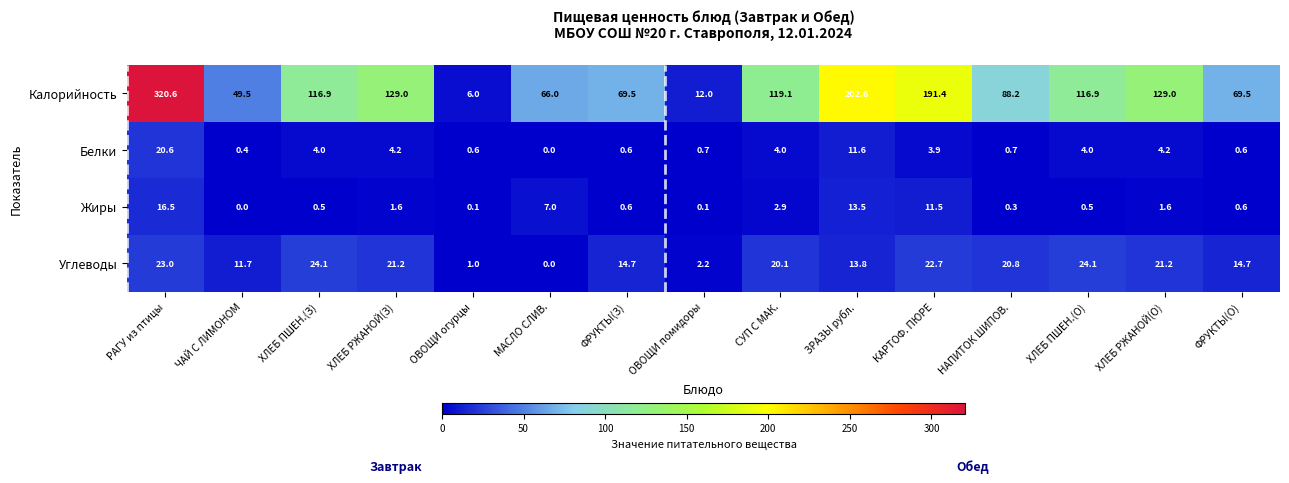

What is the sum of all Жиры values?

57.3